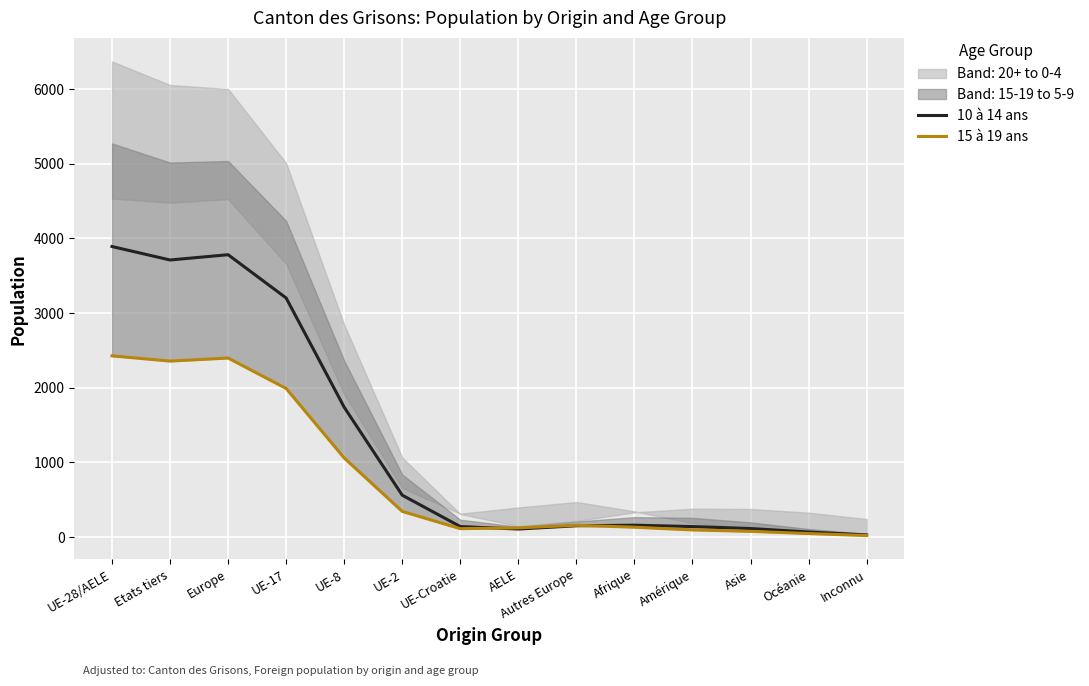

Is the value of 15 à 19 ans at Autres Europe greater than the value of 10 à 14 ans at Europe?

No